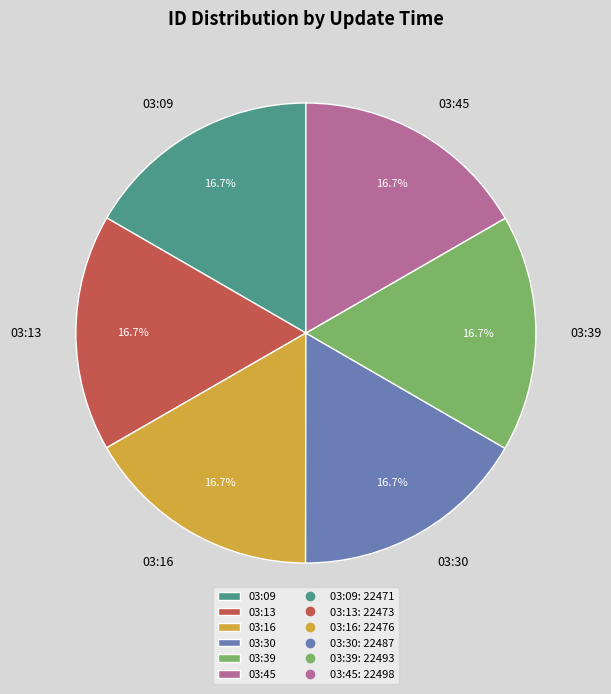

Is it true that 03:09 is 17% of the pie?

True